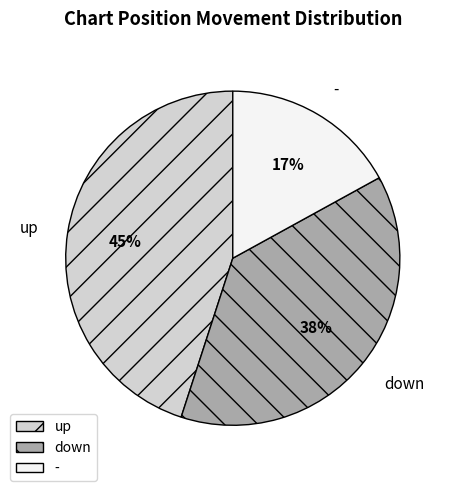

Do down and - together represent more than half of the pie?

Yes